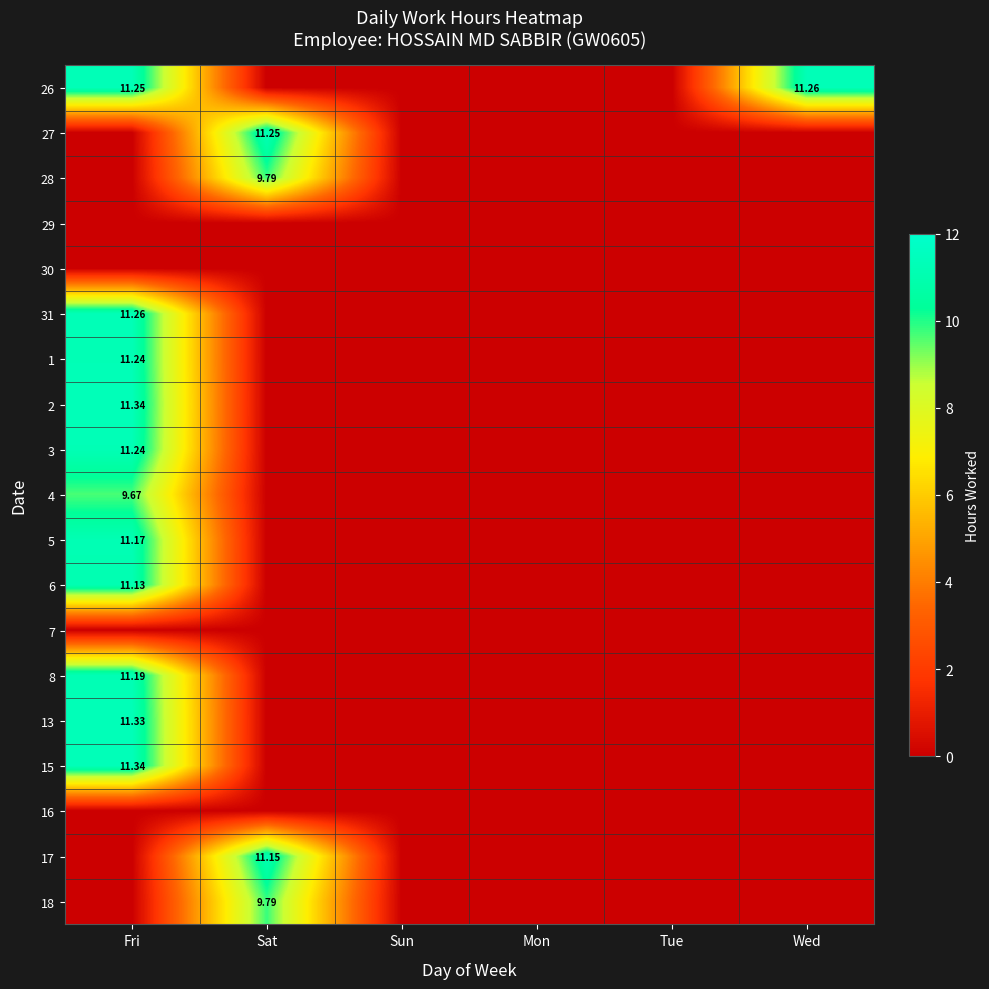

Between Wed and Sun, which is larger?

Wed